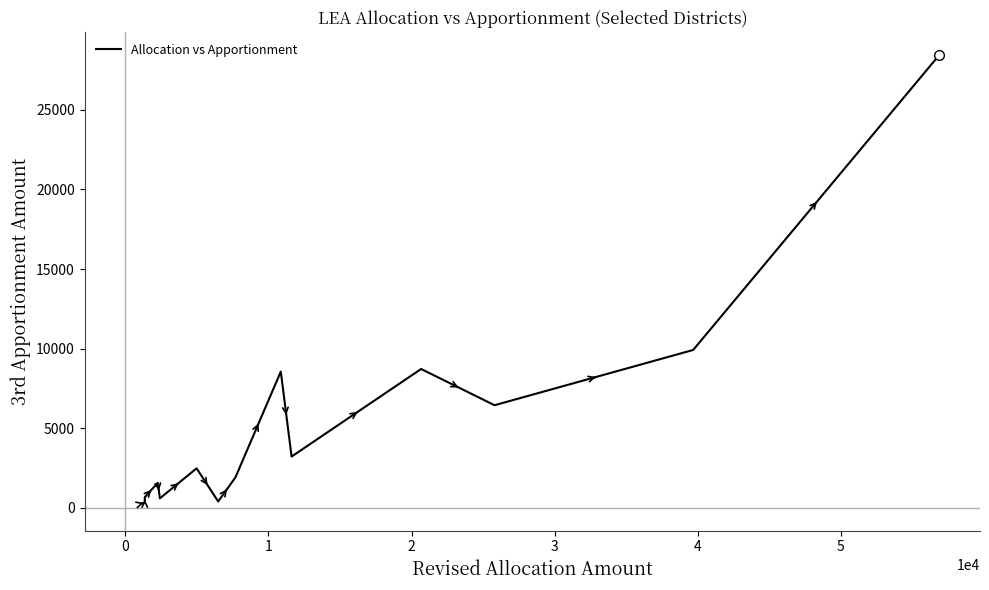

Reading right to left, transcribe all the data shown in this chart.

28434	9919	6449	8724	3227	8559	1923	408	2488	604	1577	678	340	302	302